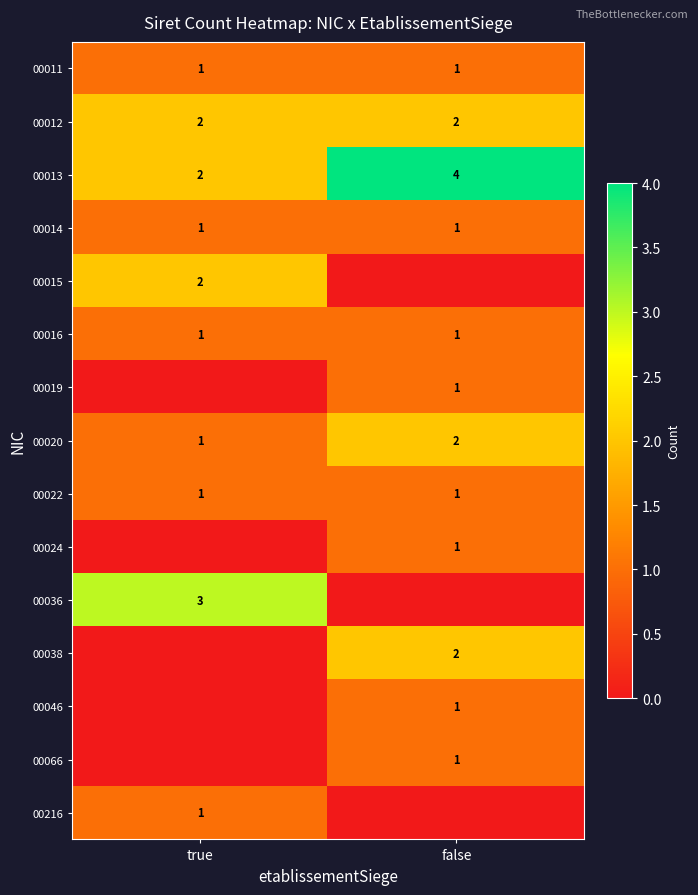

What is the greatest value displayed?

4